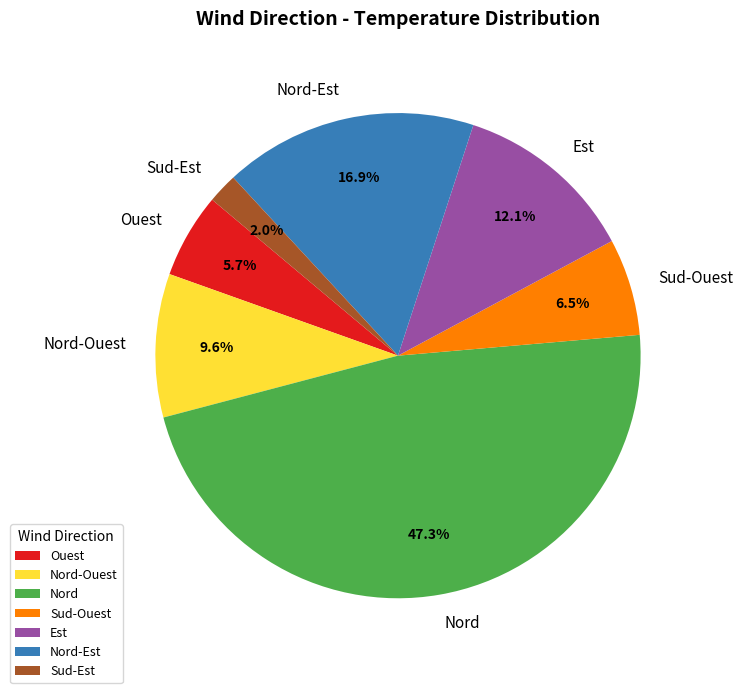

Does Nord-Ouest account for over 50% of the chart?

No